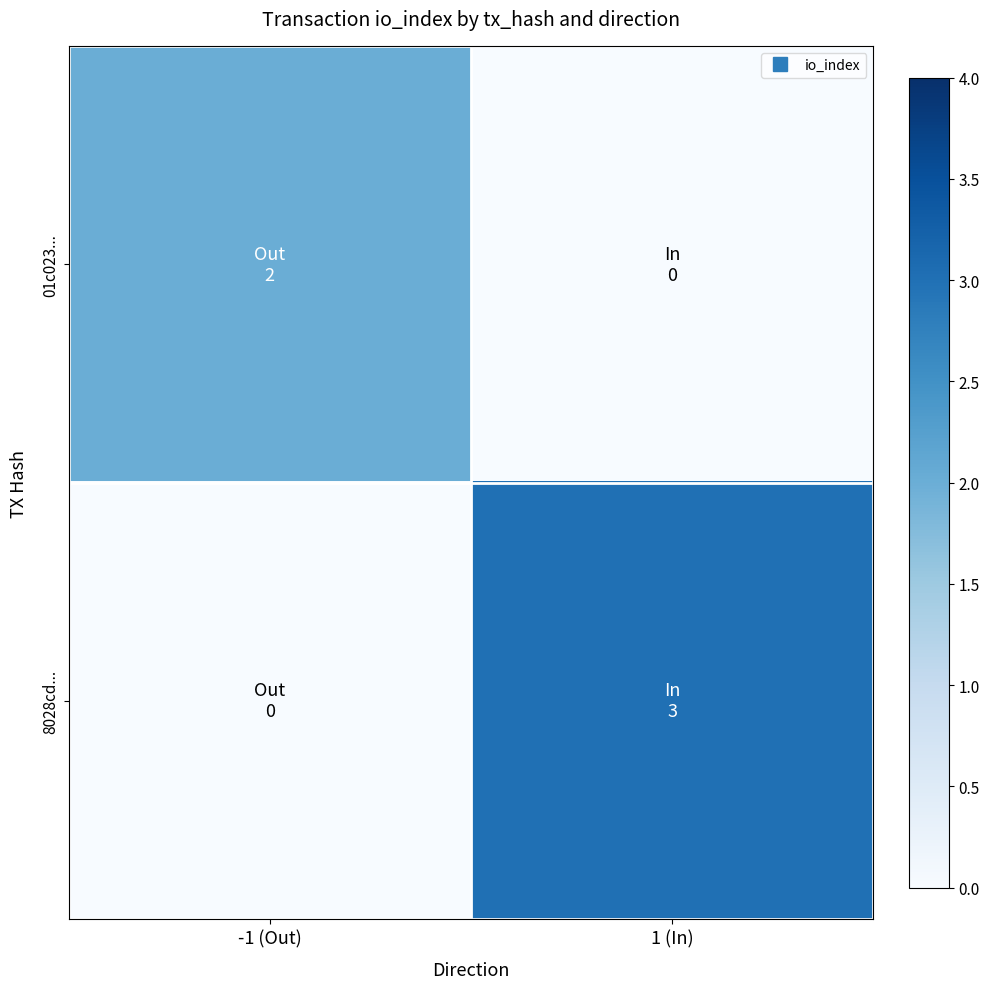

At which category is the sum across all series the highest?

1 (In)